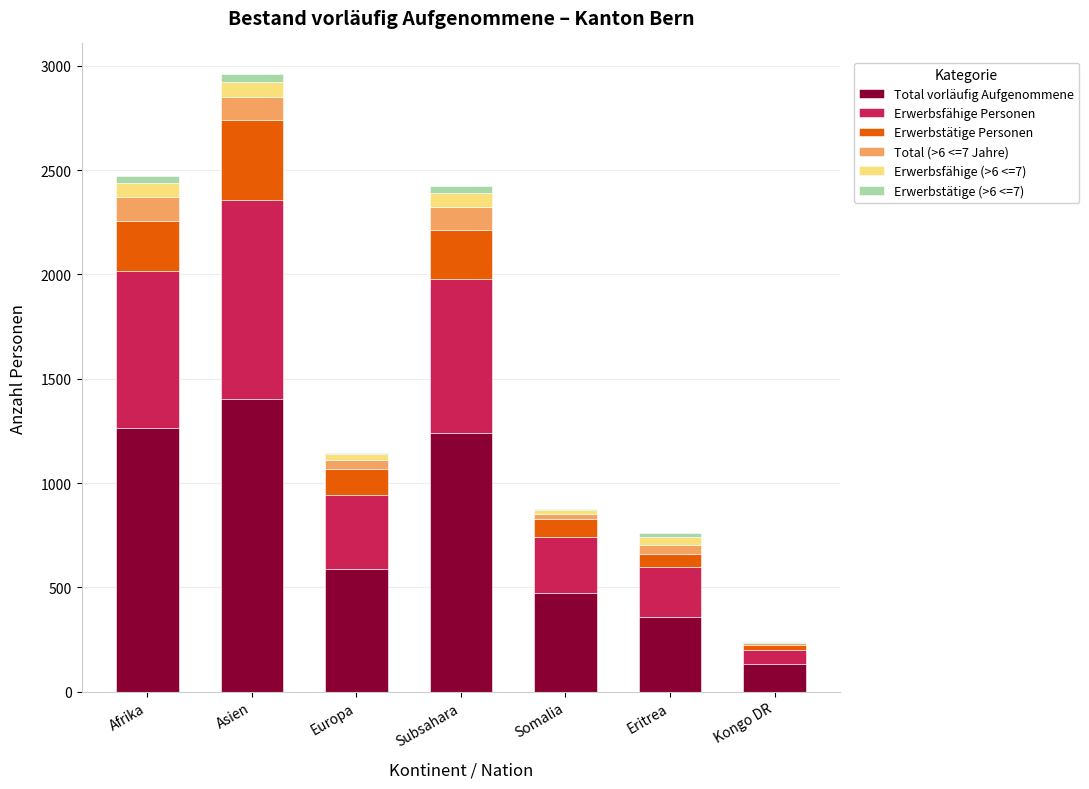

At which category is the sum across all series the highest?

Asien